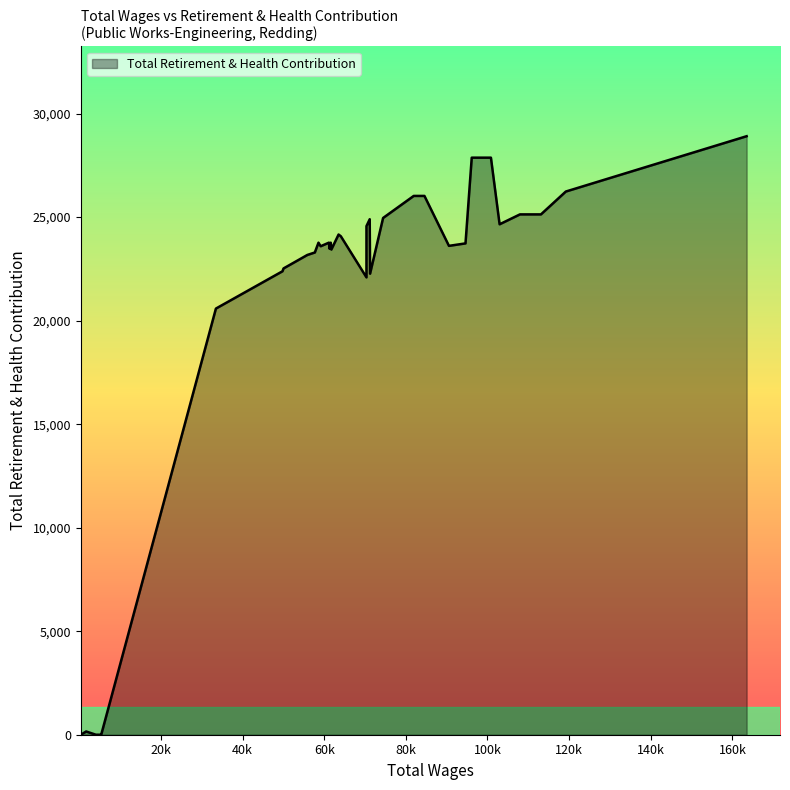

What is the maximum value shown in the chart?

28909